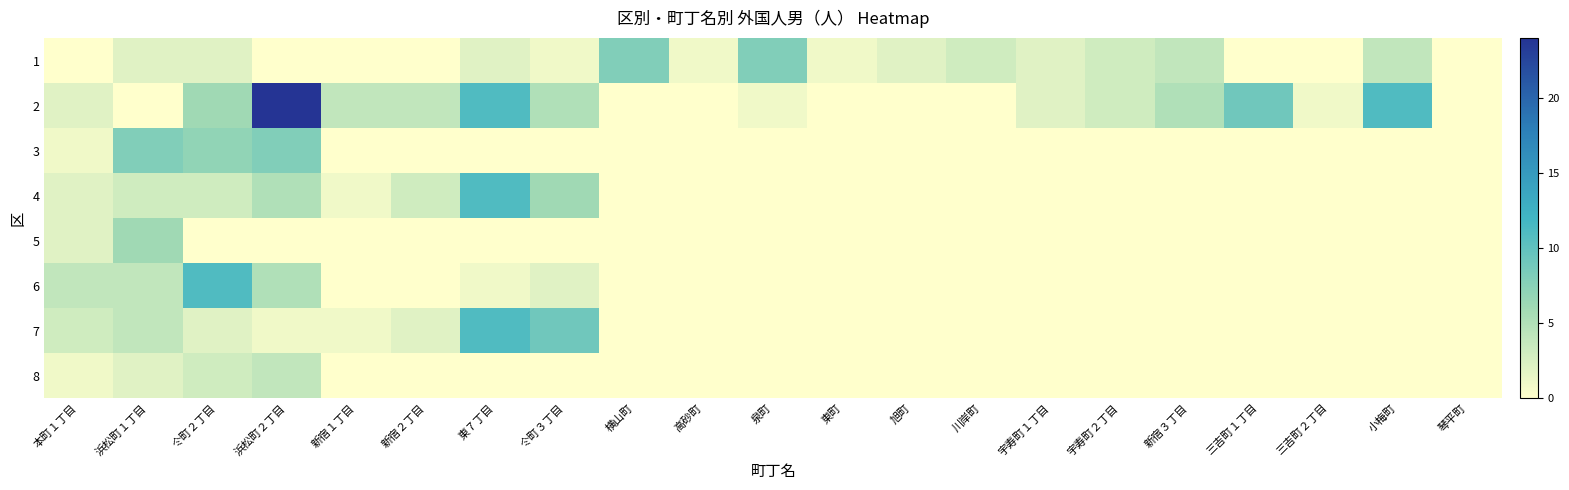

At which category is the sum across all series the highest?

浜松町２丁目